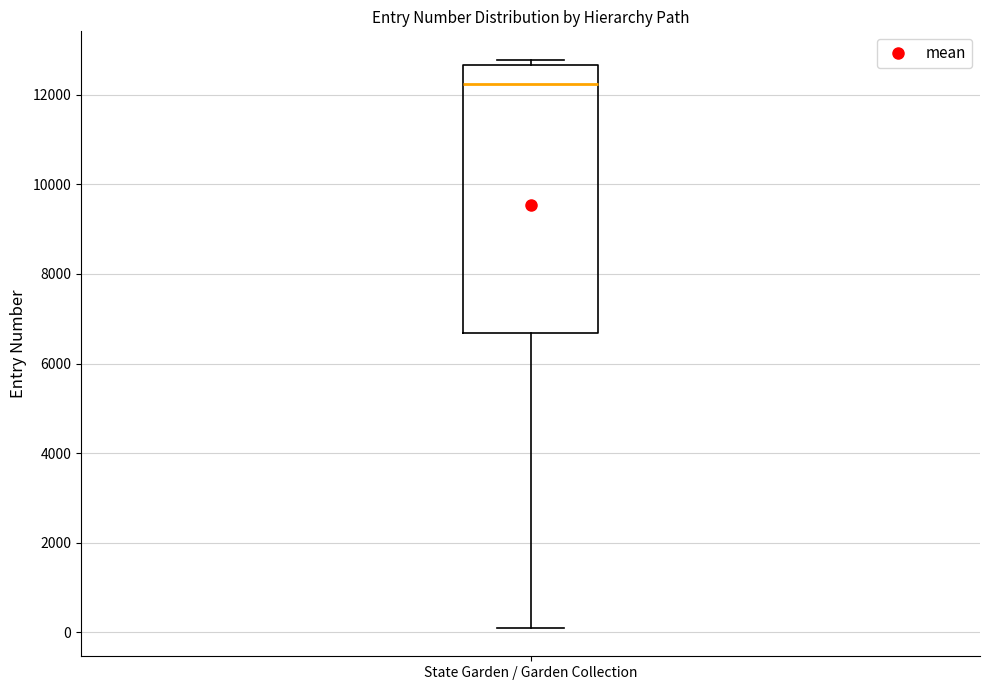

Transcribe this box plot: give where the median line is, the range the box spans, and where the two whiskers end, as read against the y-axis. The values are not printed on the chart, so give them approximately, as read against the axis.

median 12200, box 6600 to 12600, whiskers 0 to 12800